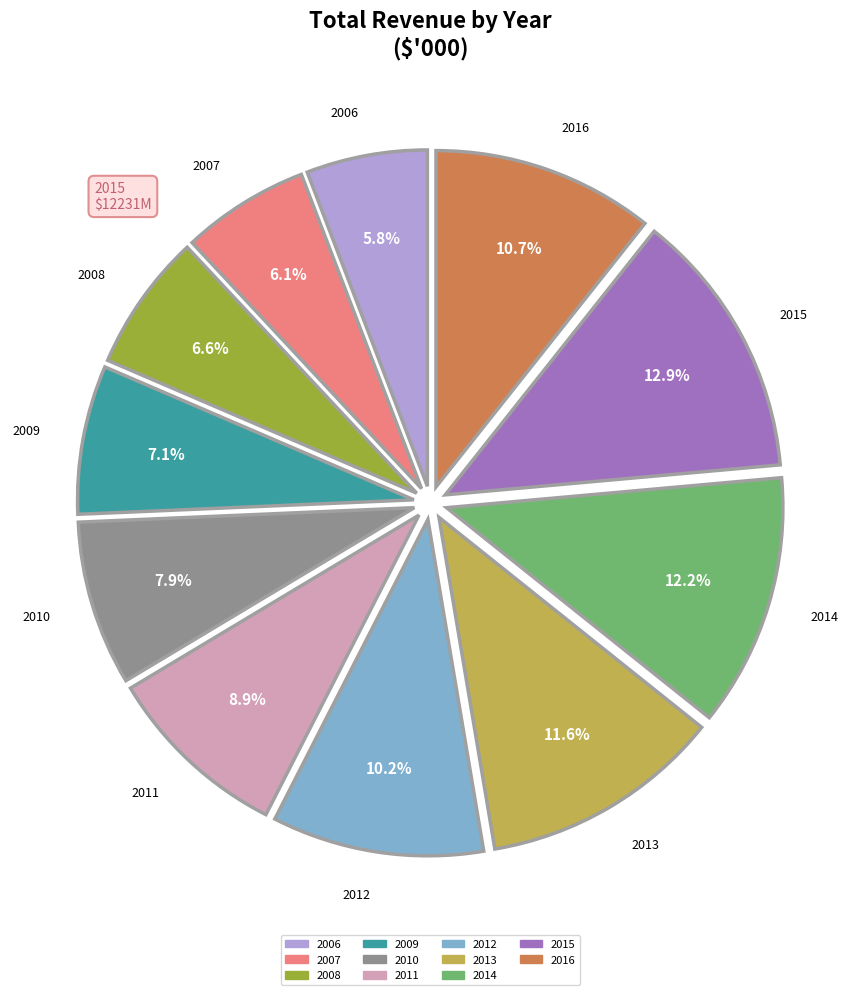

How many segments does this pie chart have?

11